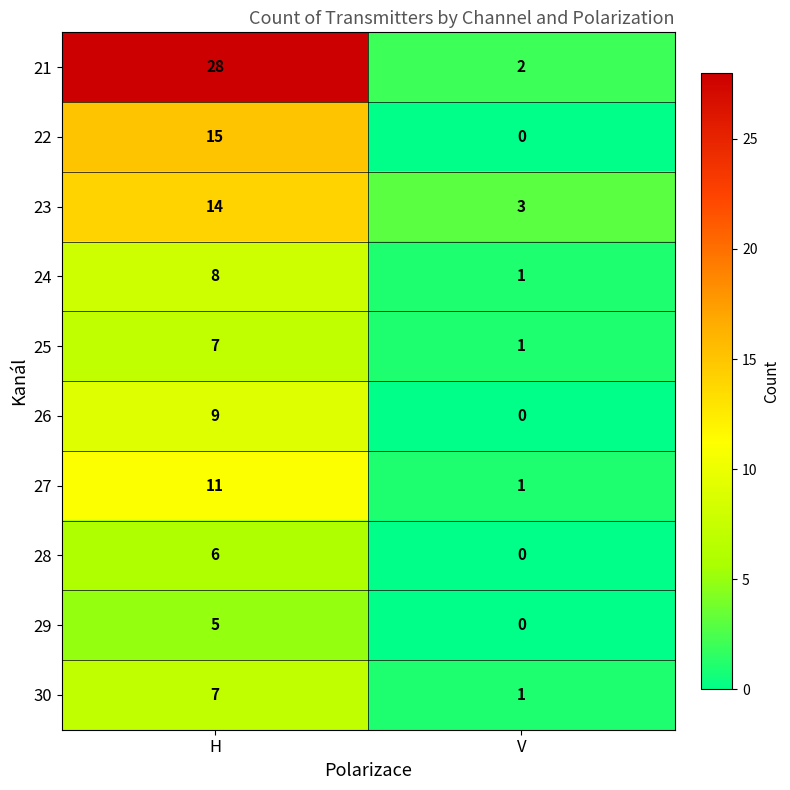

At which category is the sum across all series the highest?

H